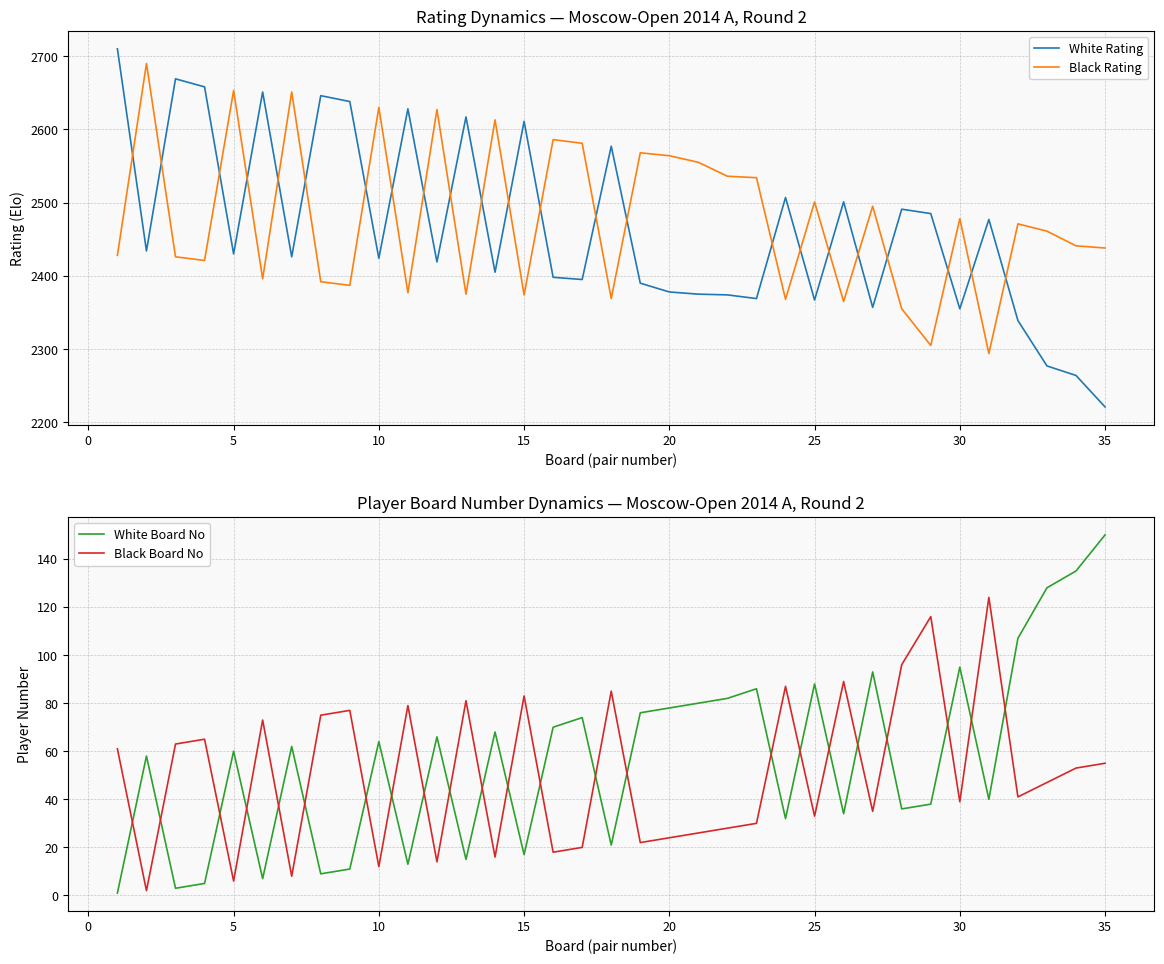

The value of White Board No at 20 is 51. True or false?

False